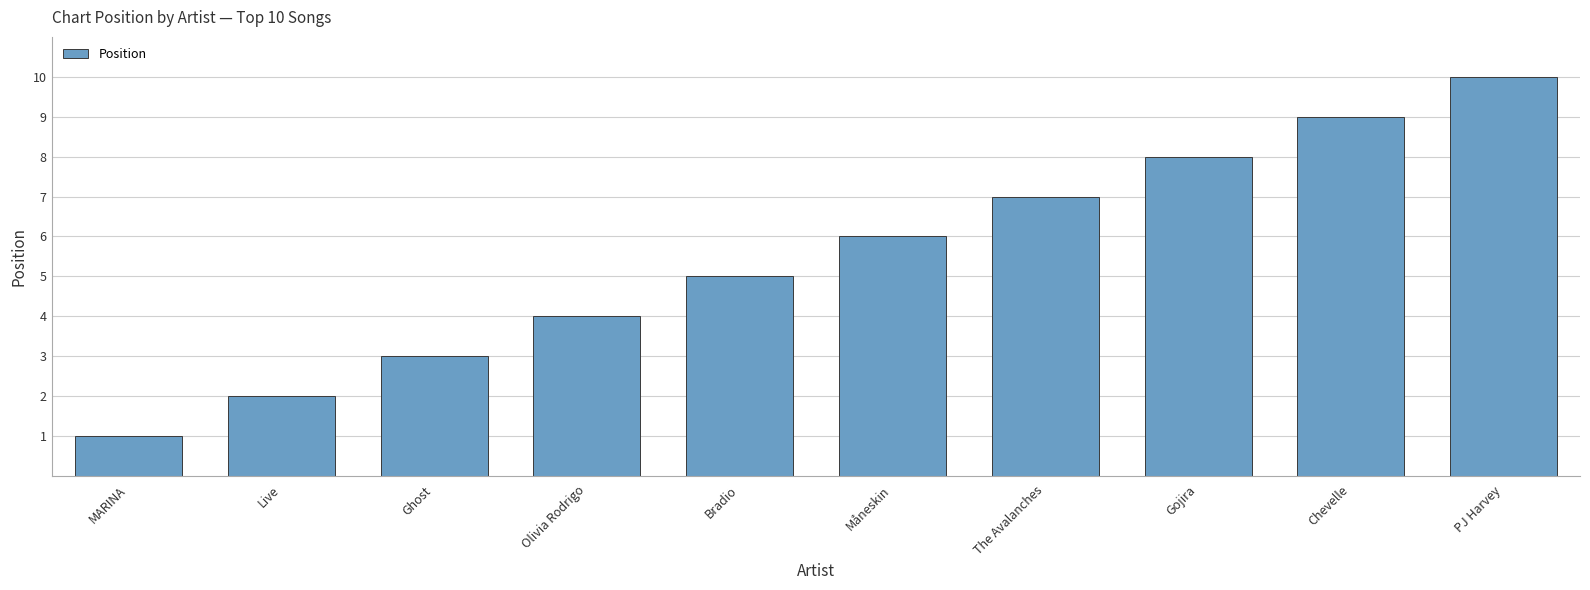

Rank the categories by value from lowest to highest.

MARINA, Live, Ghost, Olivia Rodrigo, Bradio, Måneskin, The Avalanches, Gojira, Chevelle, PJ Harvey